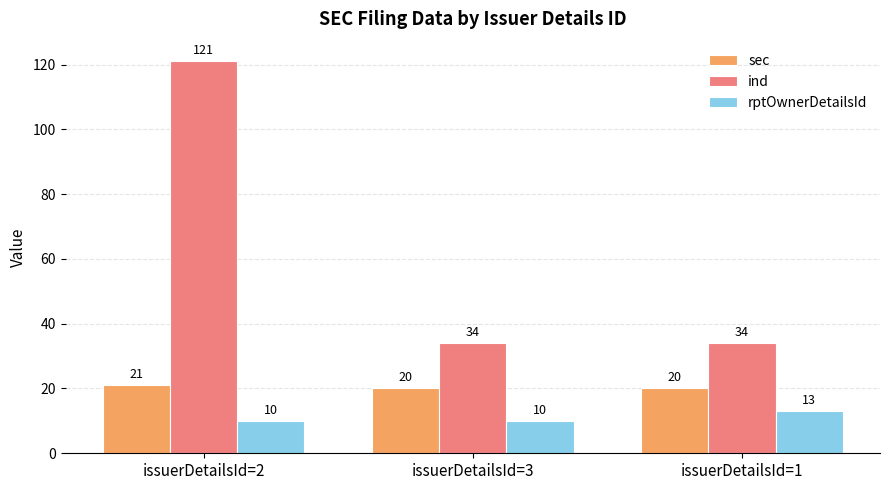

Which series has the largest range (max minus min)?

ind